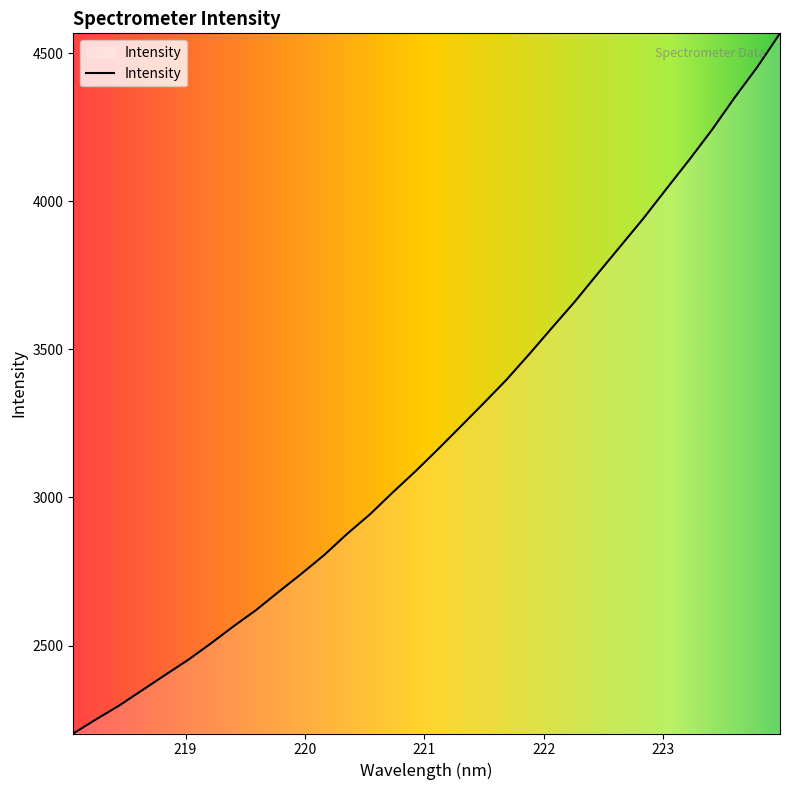

True or false: there are more than 2 points higher than both neighbors.

False